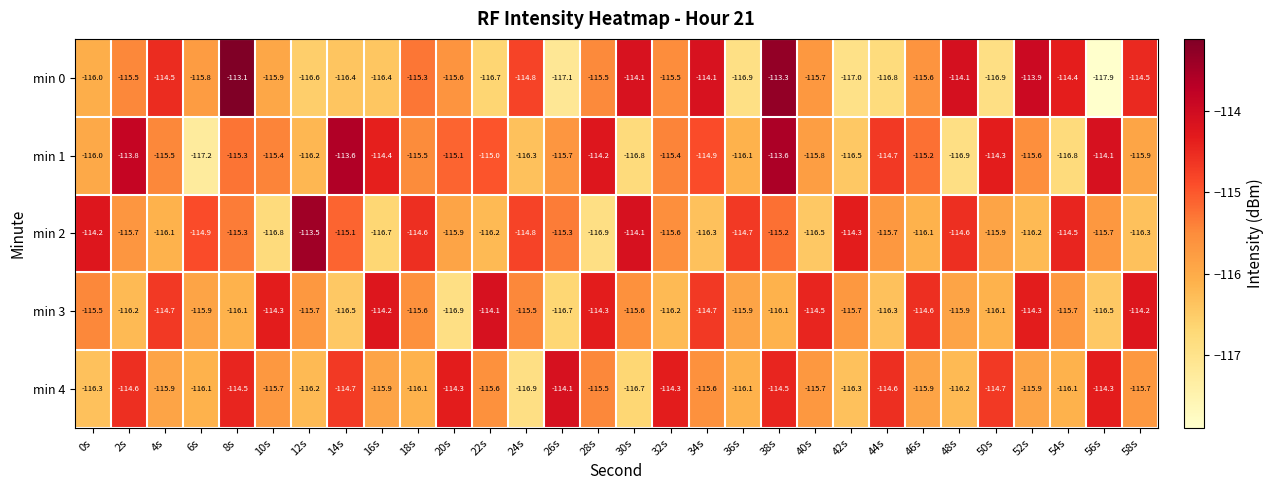

True or false: min 1 has a value of -36.0 at 14s.

False